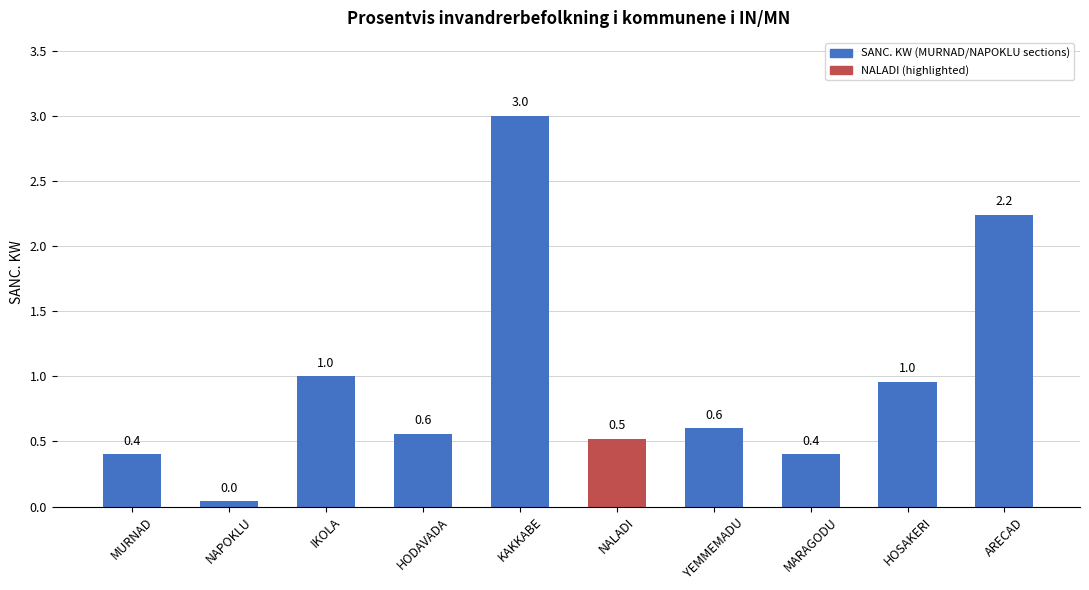

True or false: the data shows 0.6 at YEMMEMADU.

True